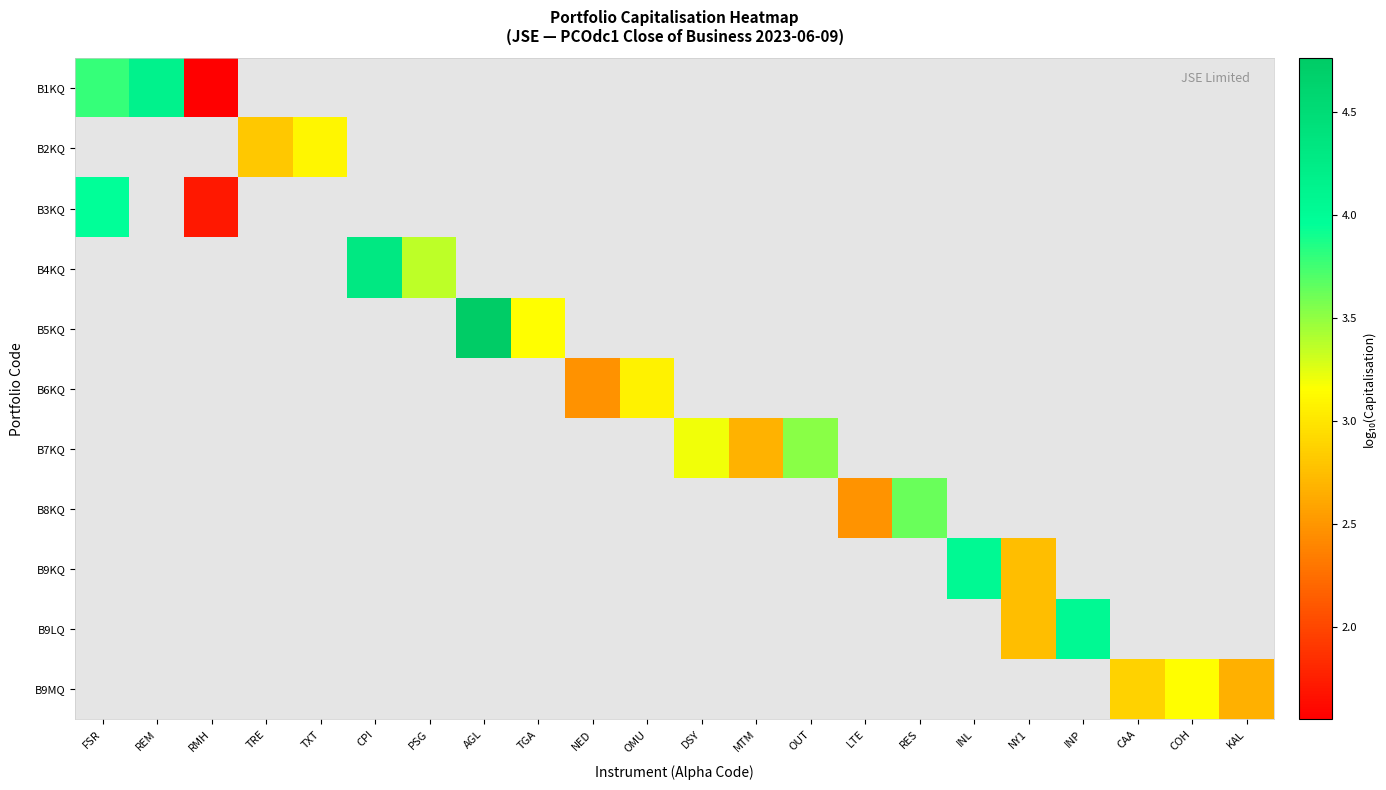

Between KAL and DSY, which is larger?

DSY